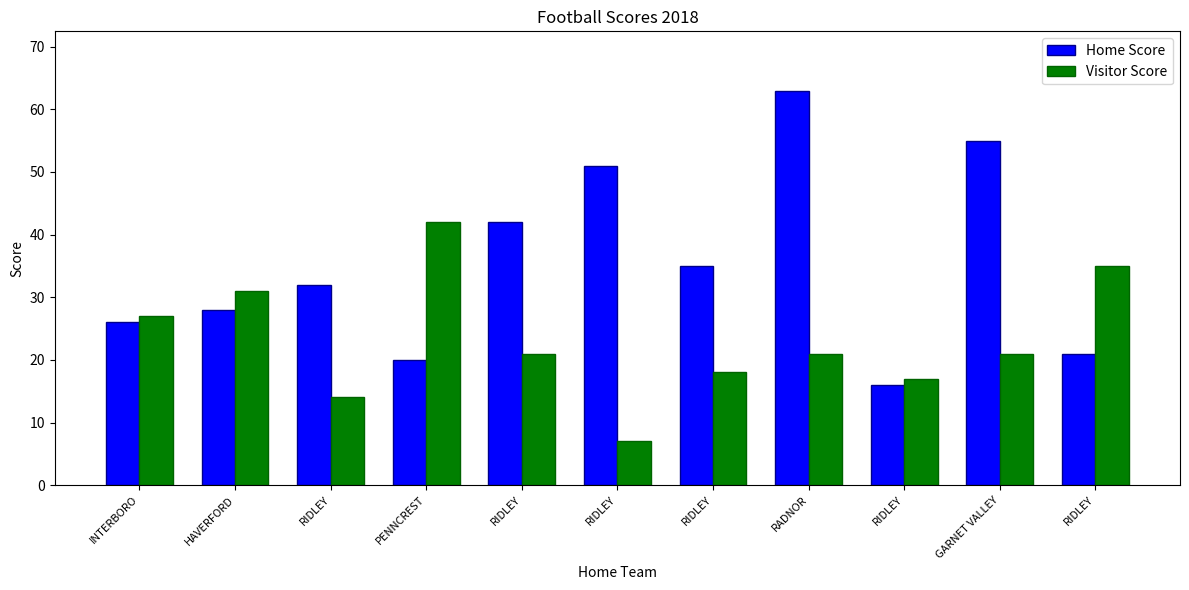

Which series has the largest total across all categories?

Home Score